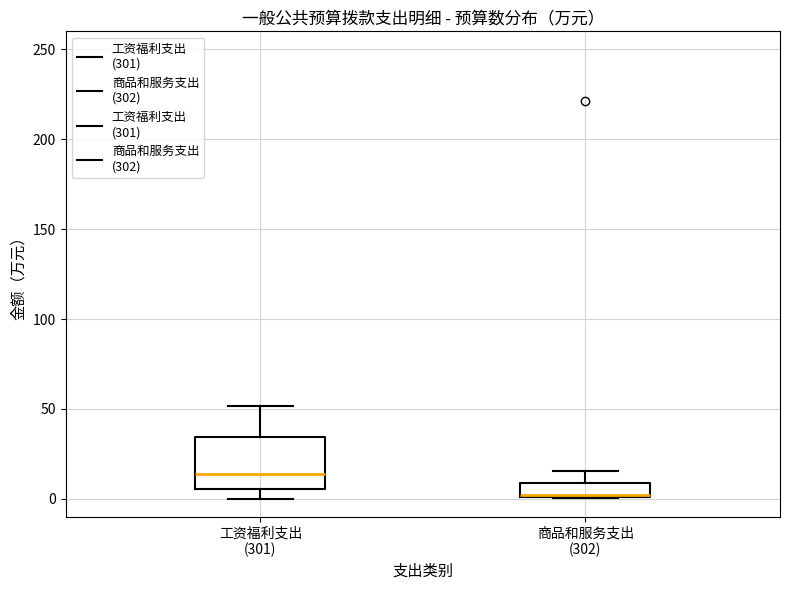

Reading left to right, read every box against the y-axis: the position of its median line, the range the box covers, and the ends of its whiskers. The values are not printed on the chart, so give them approximately, as read against the axis.

工资福利支出 (301): median 15, box 5 to 35, whiskers 0 to 50
商品和服务支出 (302): median 0 (drawn on the box's lower edge), box 0 to 10, whiskers 0 to 15